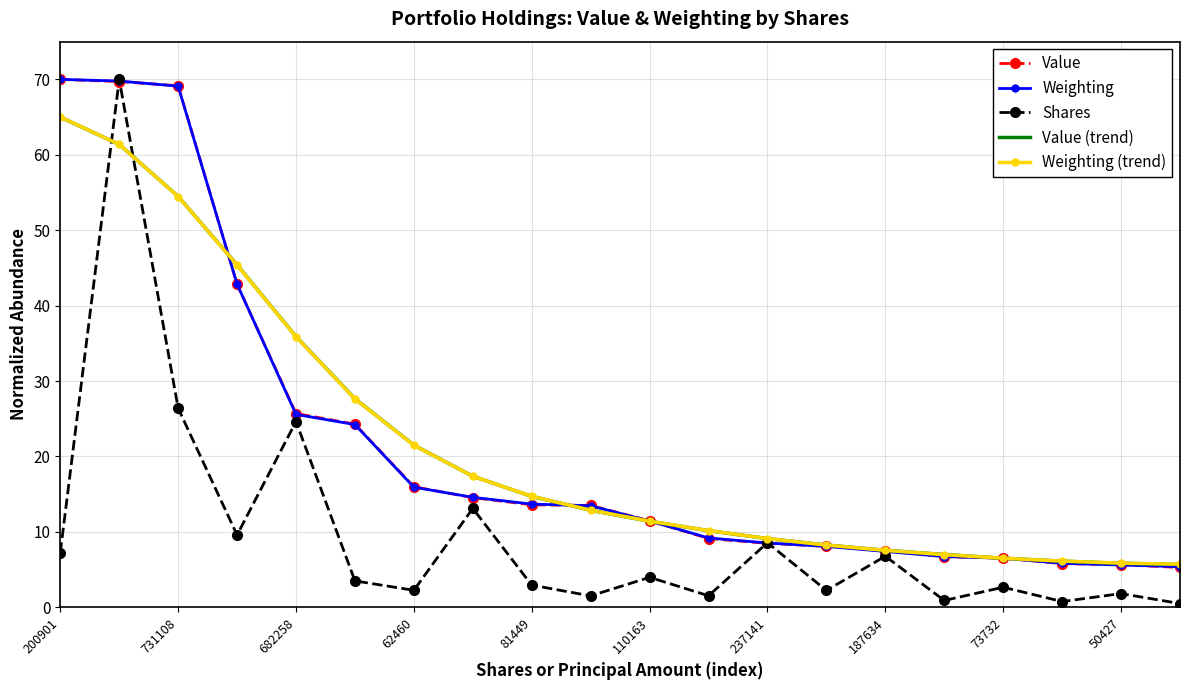

What is the highest value of the Weighting (trend) series?

65.0